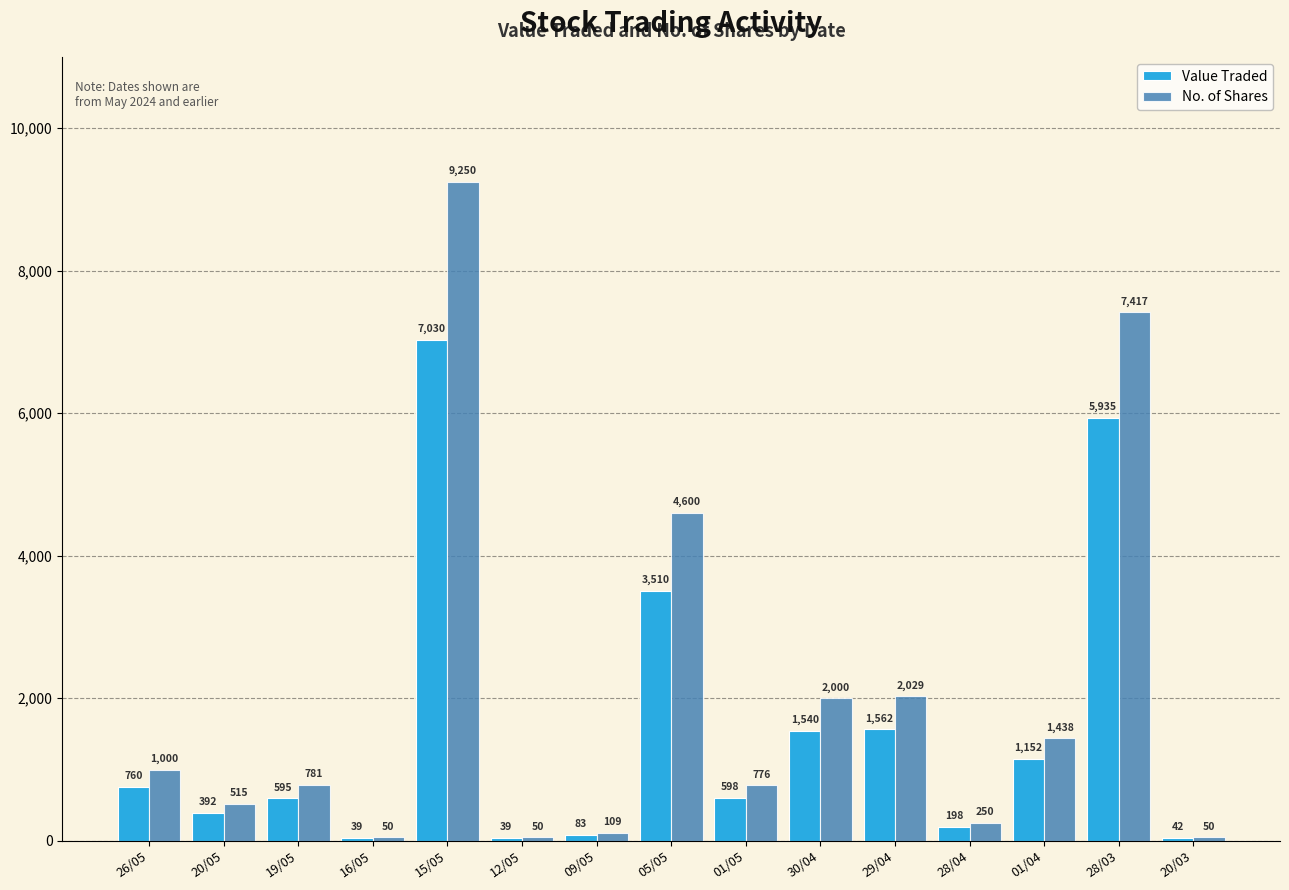

What position from the left is 30/04?

10